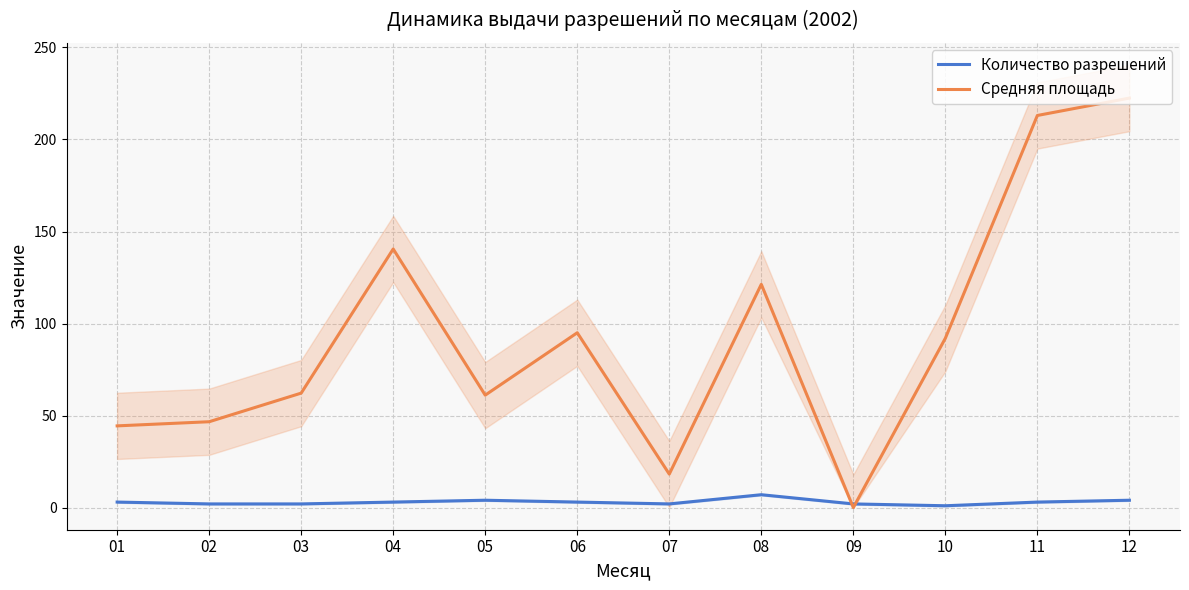

What value does the Количество разрешений series have at 12?

4.0